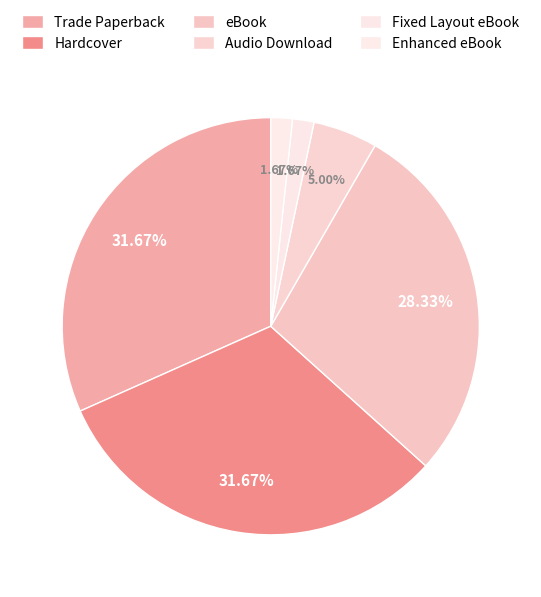

To the nearest percent, what is the difference between the largest and smallest slice percentages?

30%